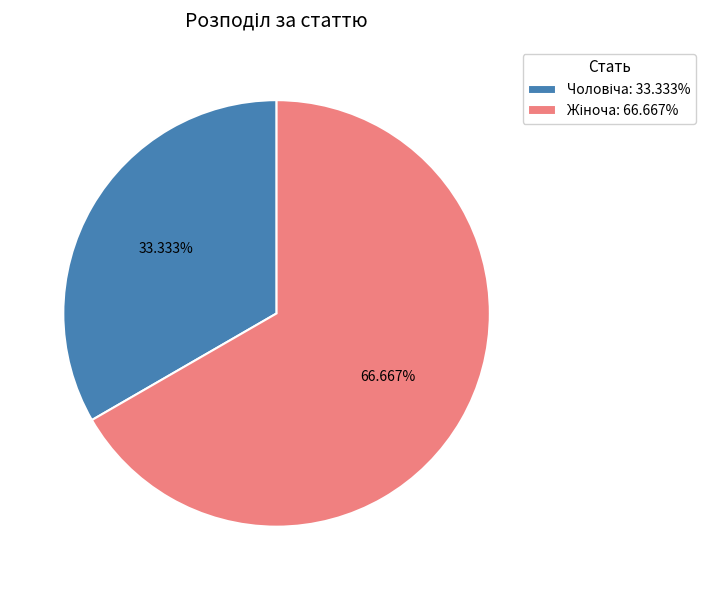

Count the number of slices in the pie.

2